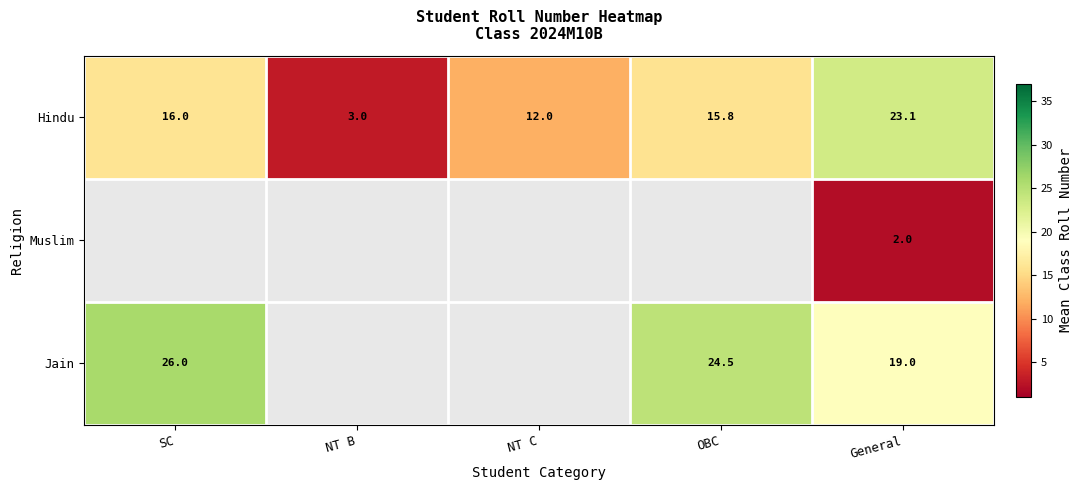

What is the total value across all series at General?

44.1